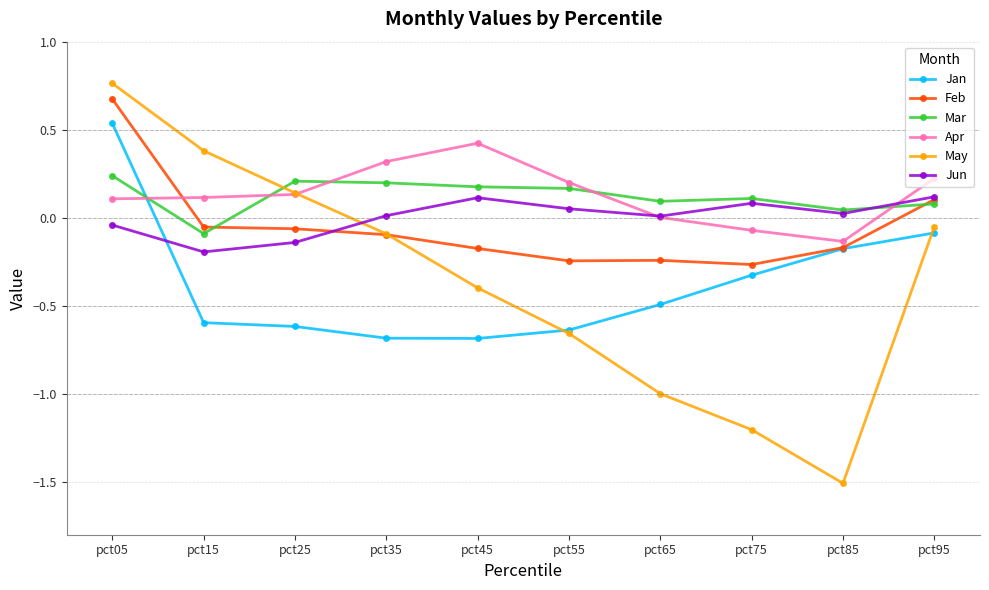

At pct15, list the series in order from largest to smallest.

May, Apr, Feb, Mar, Jun, Jan